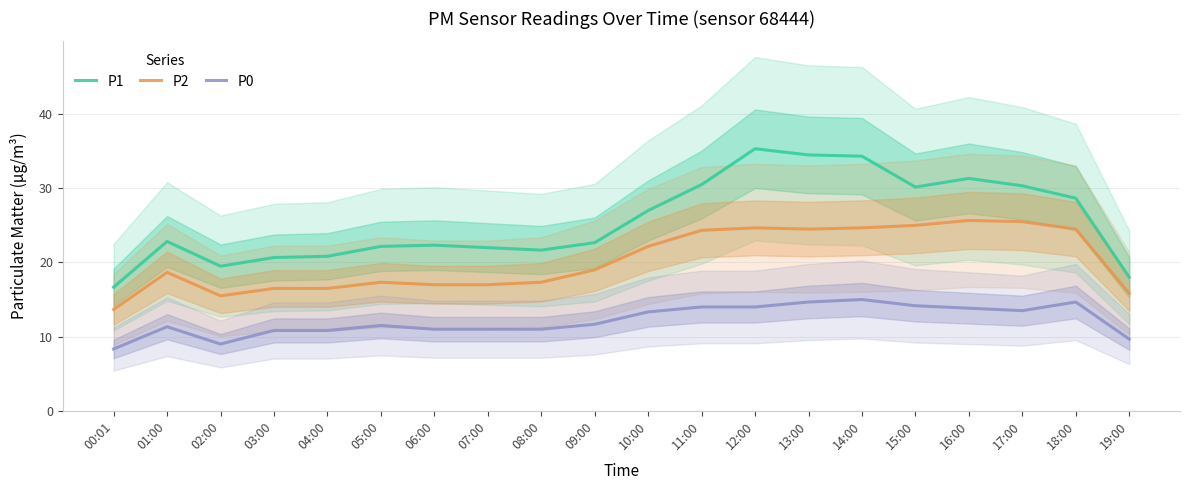

What is the difference between the P0 values at 14:00 and 08:00?

4.0